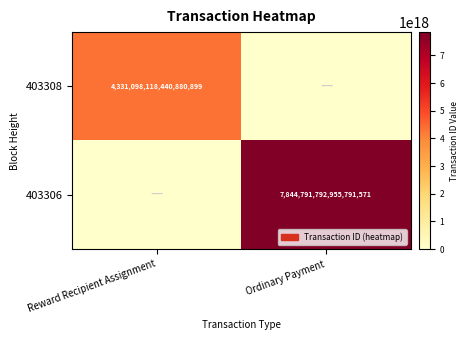

Is it true that 403308 equals 6231261236848764928 at Reward Recipient Assignment?

False